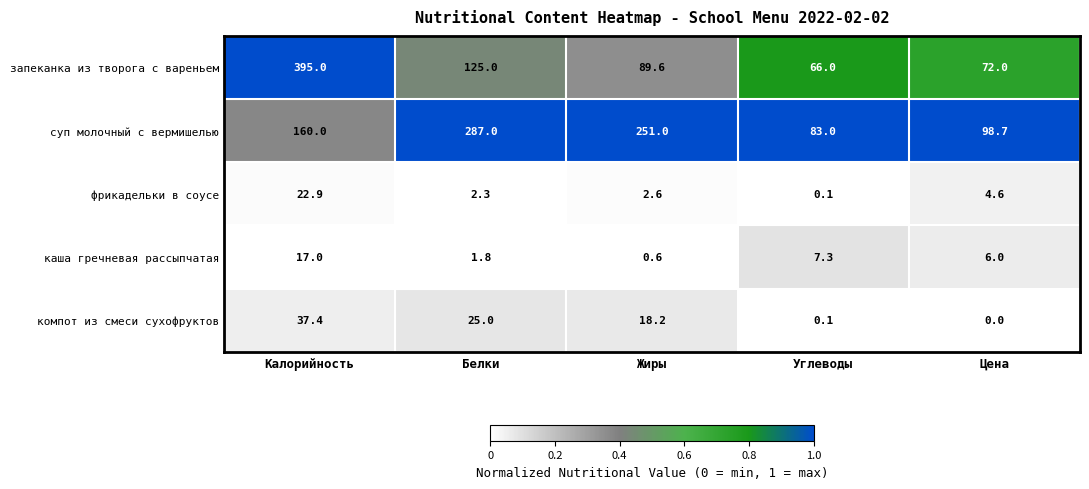

Which category has the highest value across all series?

Калорийность